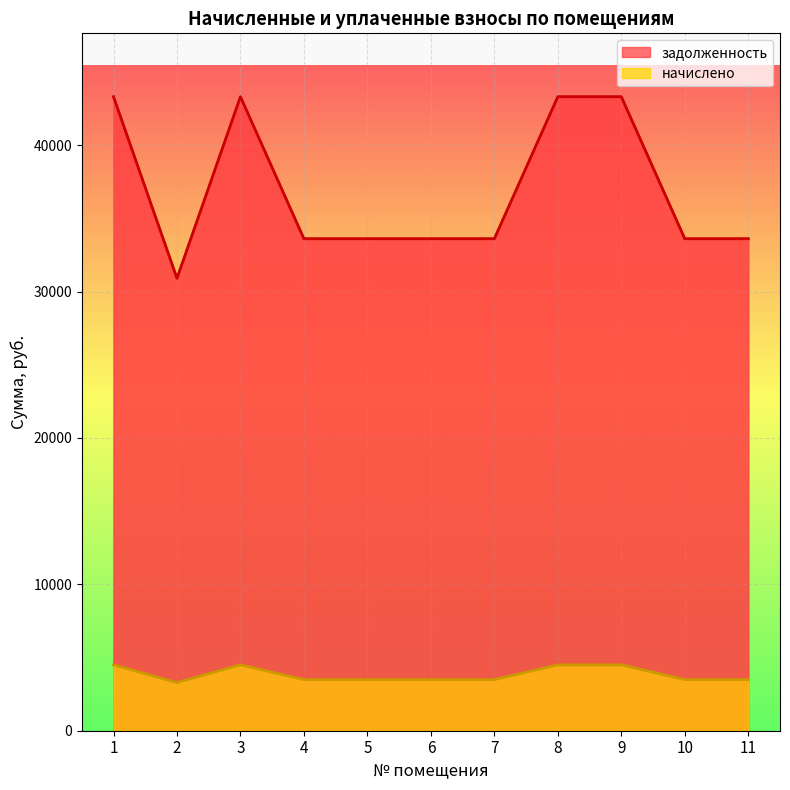

Where is the first local maximum for начислено?

3